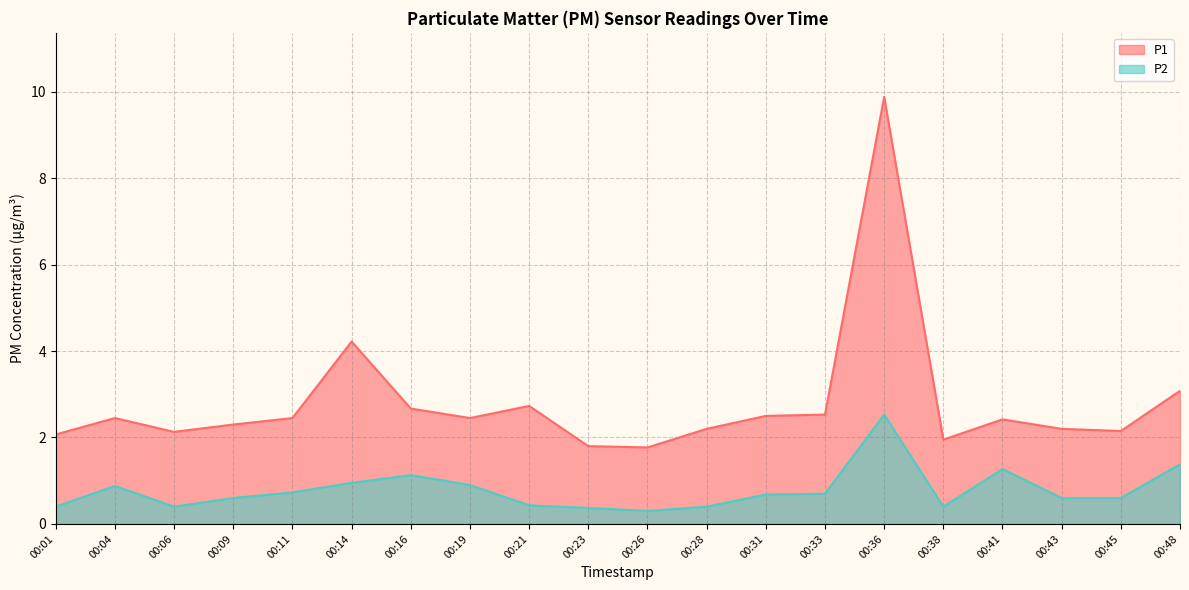

At which label does P1 first exceed 2?

00:01